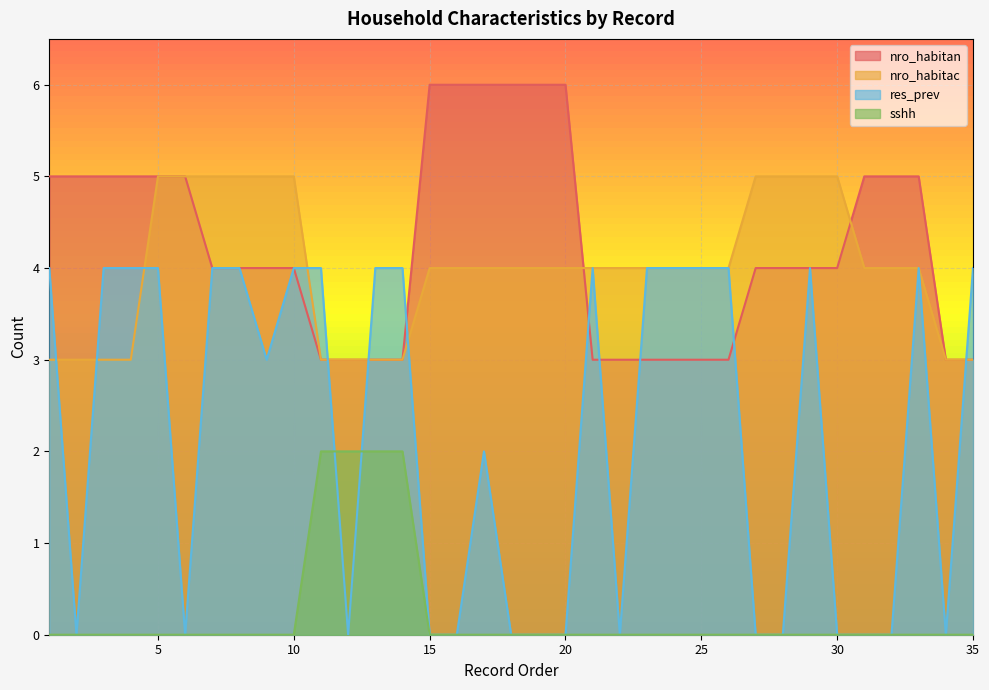

Count the number of categories in the chart.

35